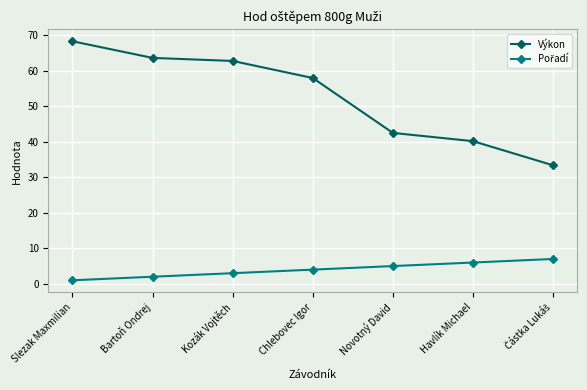

What is the difference between the maximum and minimum values in the Výkon series?

34.9